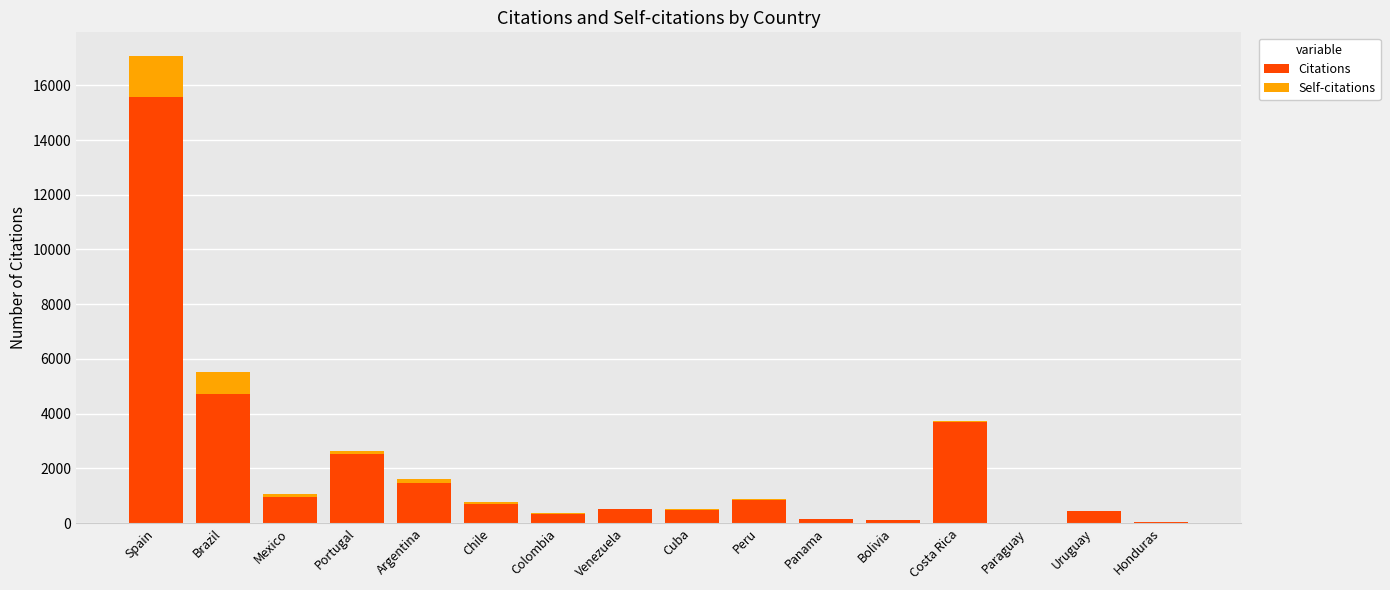

What is the total value across all series at Brazil?

5526